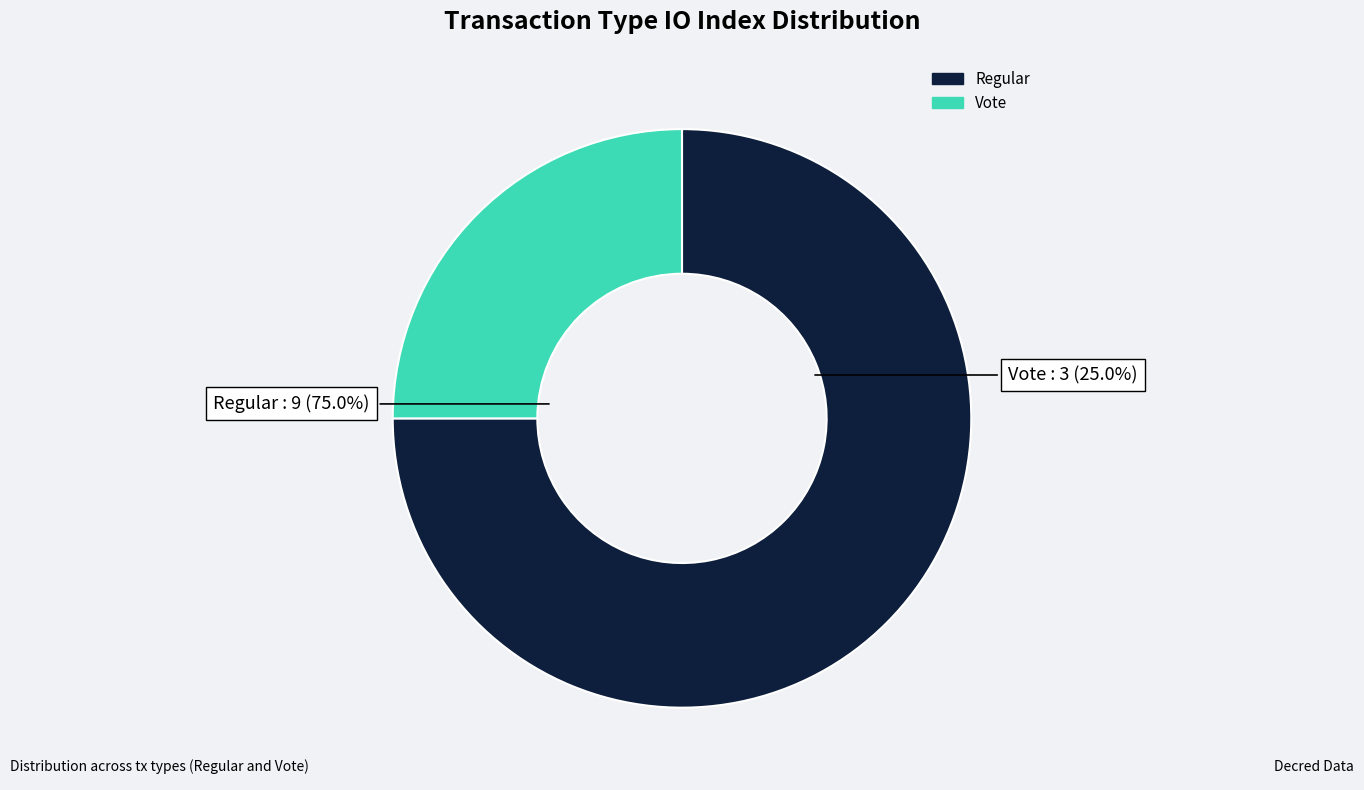

Count the number of slices in the pie.

2